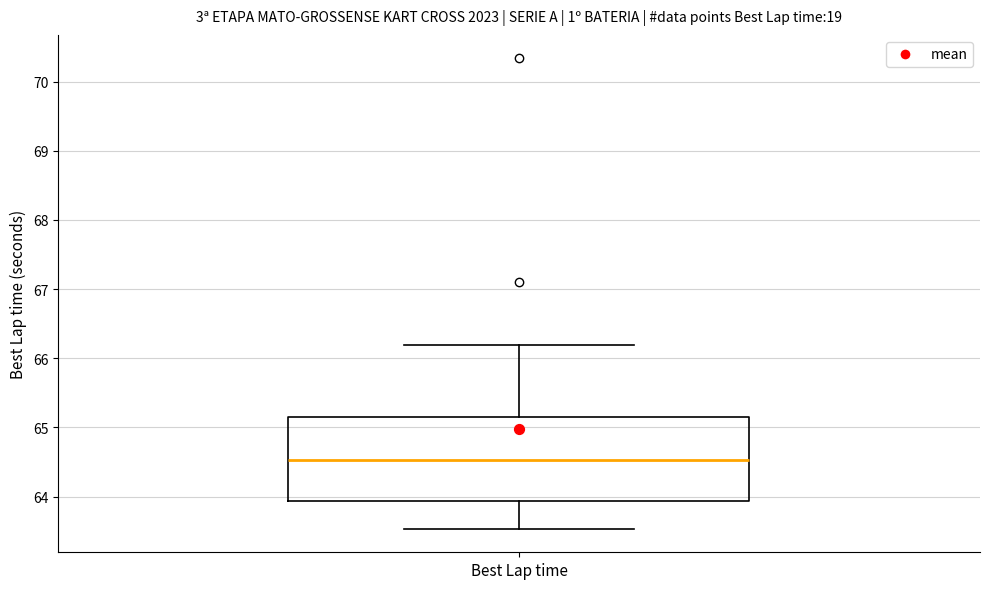

Where does the upper whisker of the box for Best Lap time end on the y-axis? The values are not printed on the chart, so give them approximately, as read against the axis.

66.2